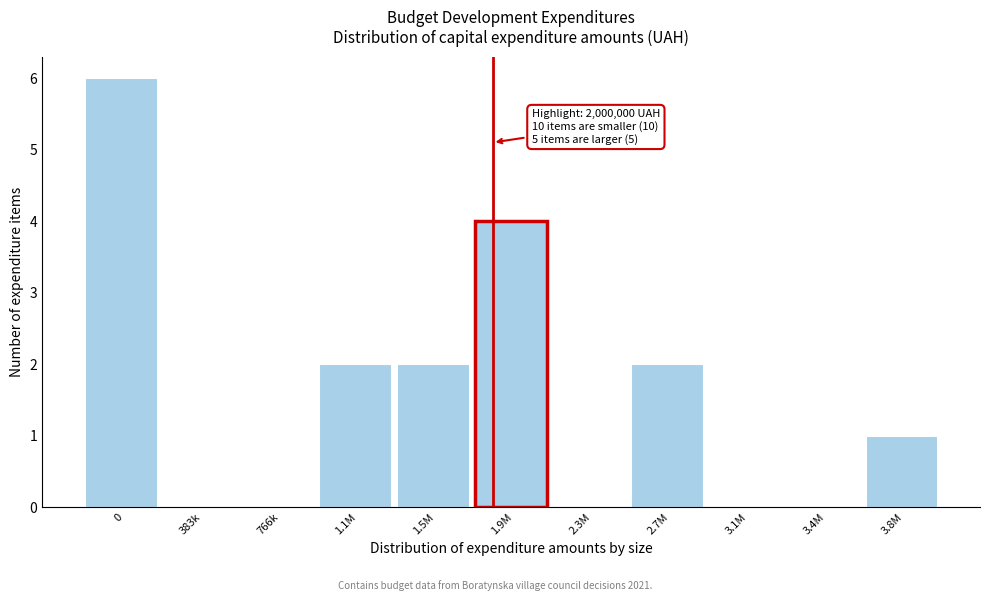

True or false: the data shows 0 at 3.1M.

True